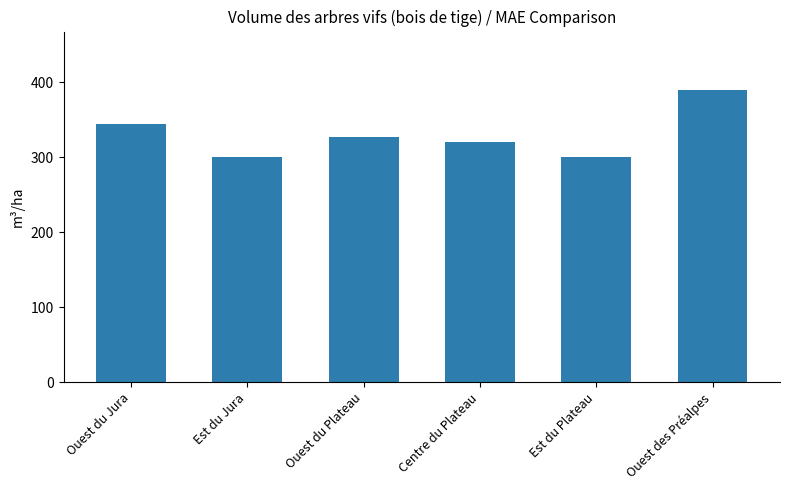

What is the ratio of the value at Ouest des Préalpes to the value at Centre du Plateau?

1.2